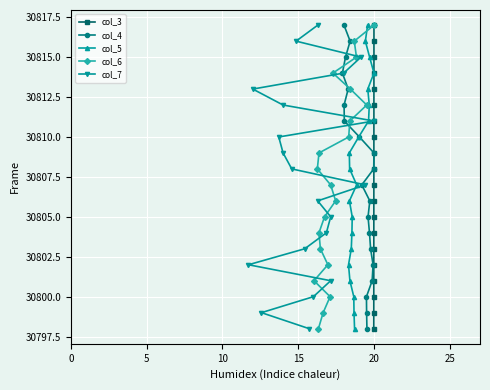

What is the value of the col_4 point at the 6th from the left?

30813